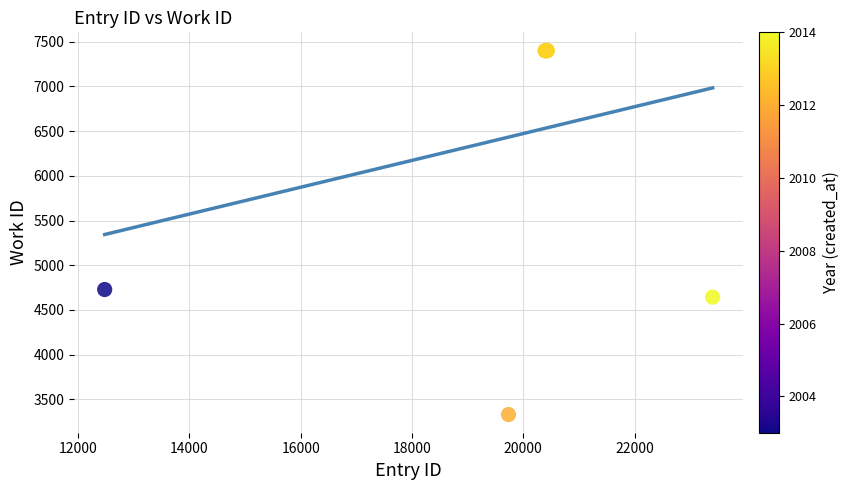

What Y value in the scatter plot is closest to 5365?

4728